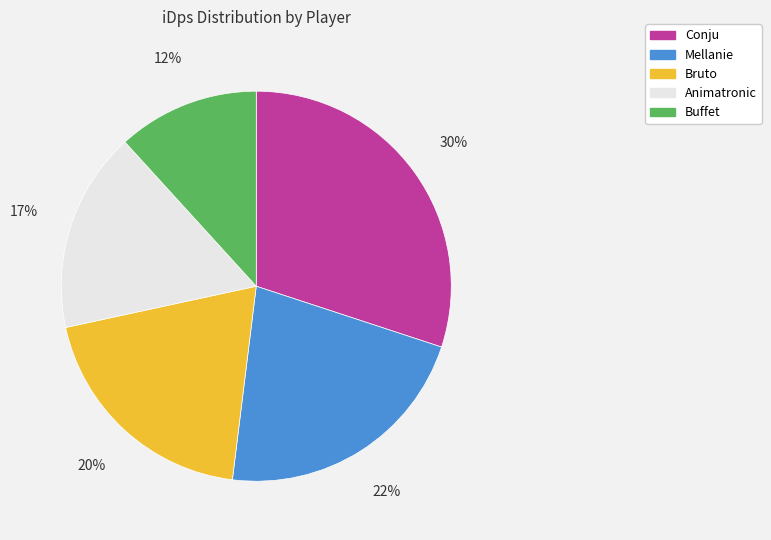

To the nearest percent, what percentage of the pie is Animatronic?

17%